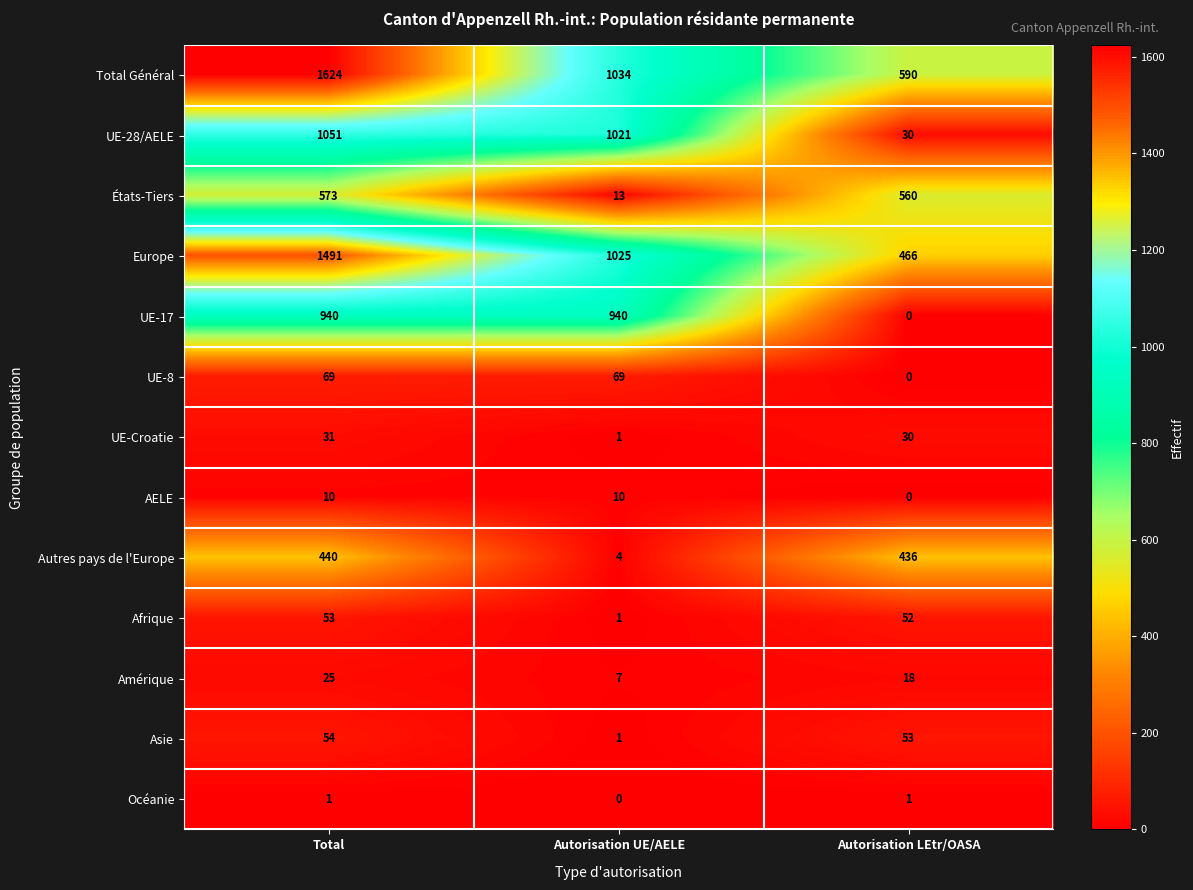

What is the total value across all series at Autorisation LEtr/OASA?

2236